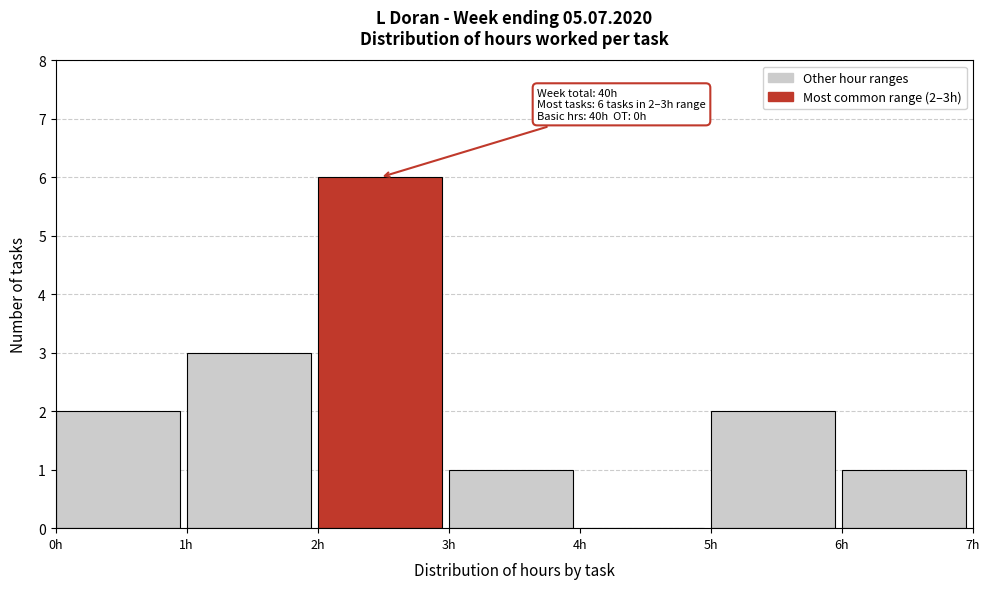

Which range on the x-axis has the tallest bar?

2 to 3